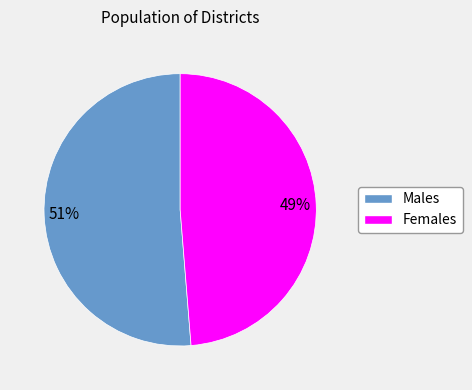

Does any single category account for the majority?

Yes